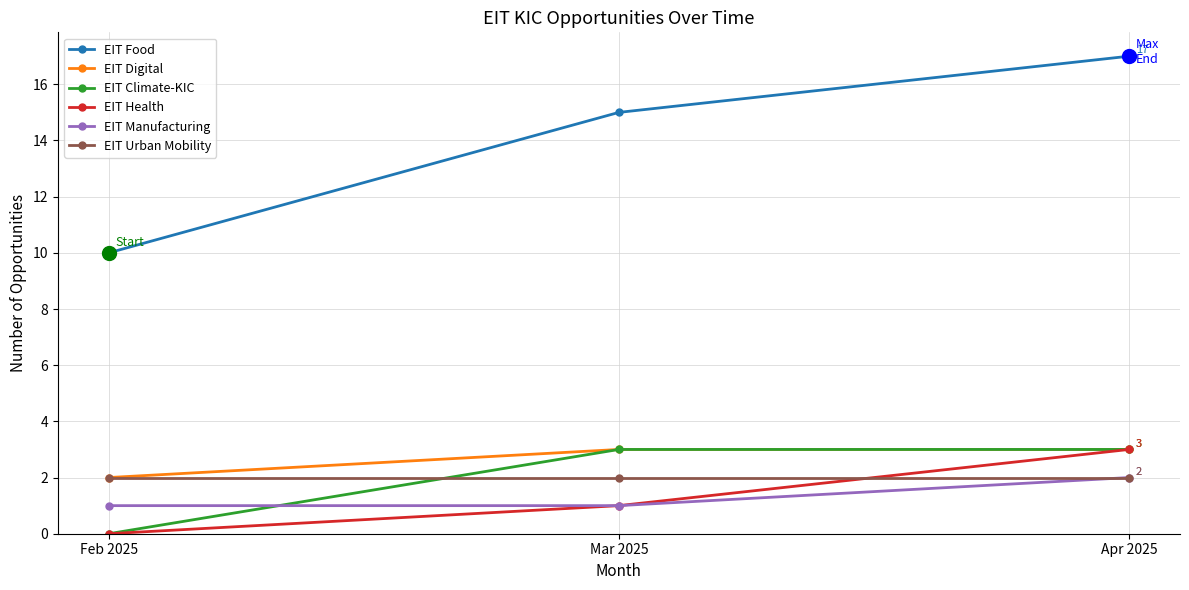

How many EIT Climate-KIC values are between 0 and 3?

3